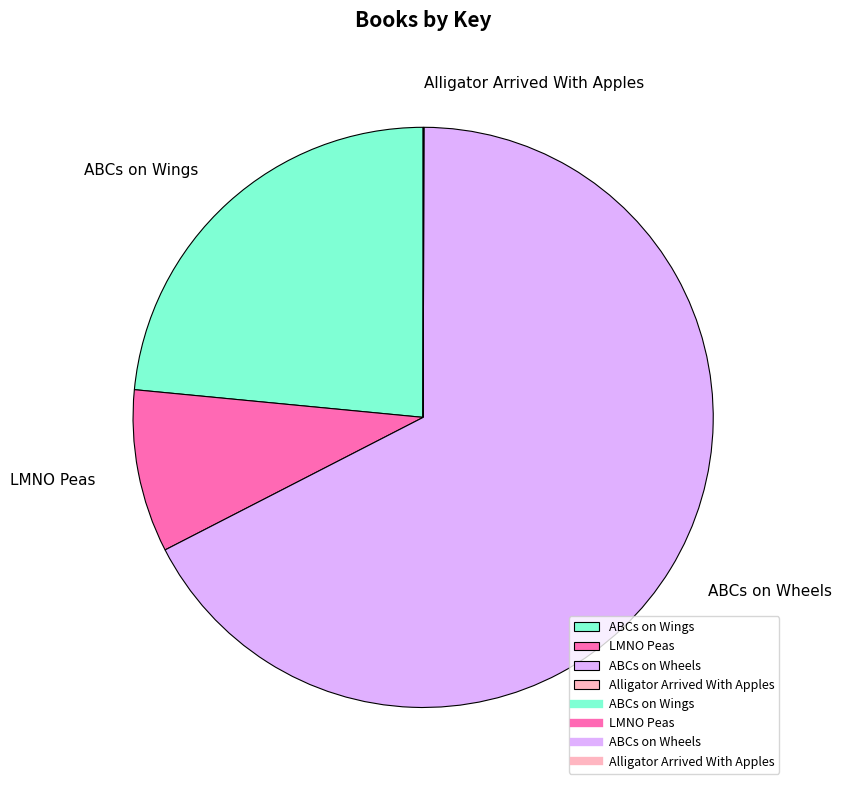

Which has a higher value, ABCs on Wings or ABCs on Wheels?

ABCs on Wheels